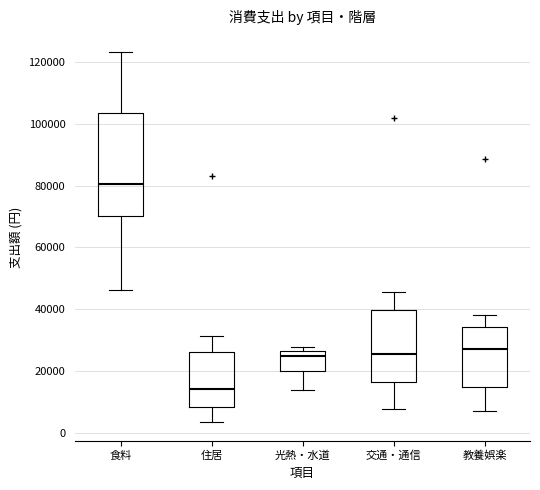

Reading left to right, transcribe this box plot: for each box, give where its median line is, the range the box spans, and where its two whiskers end, as read against the y-axis. The values are not printed on the chart, so give them approximately, as read against the axis.

食料: median 80000, box 70000 to 104000, whiskers 46000 to 124000
住居: median 14000, box 8000 to 26000, whiskers 4000 to 32000
光熱・水道: median 24000, box 20000 to 26000, whiskers 14000 to 28000
交通・通信: median 26000, box 16000 to 40000, whiskers 8000 to 46000
教養娯楽: median 28000, box 14000 to 34000, whiskers 8000 to 38000